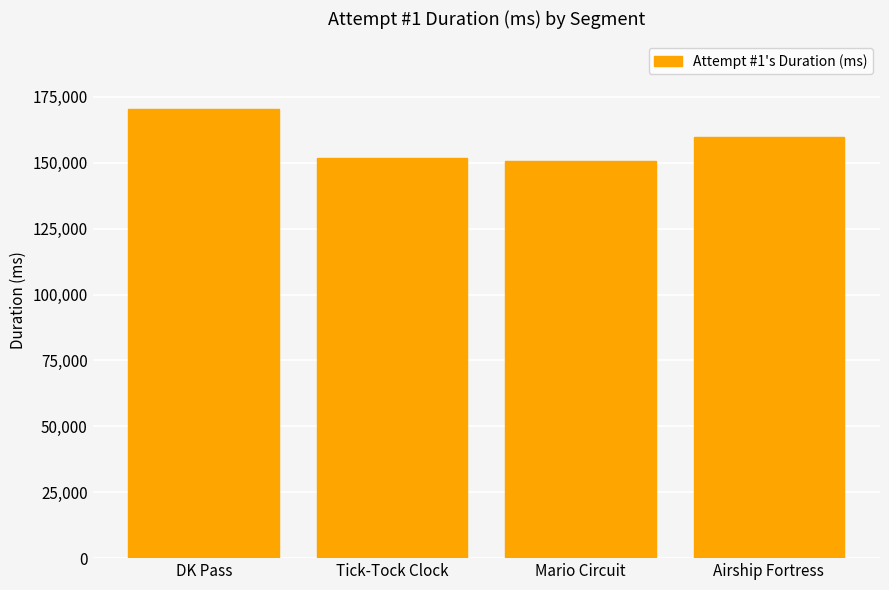

How many bars are there in total?

4